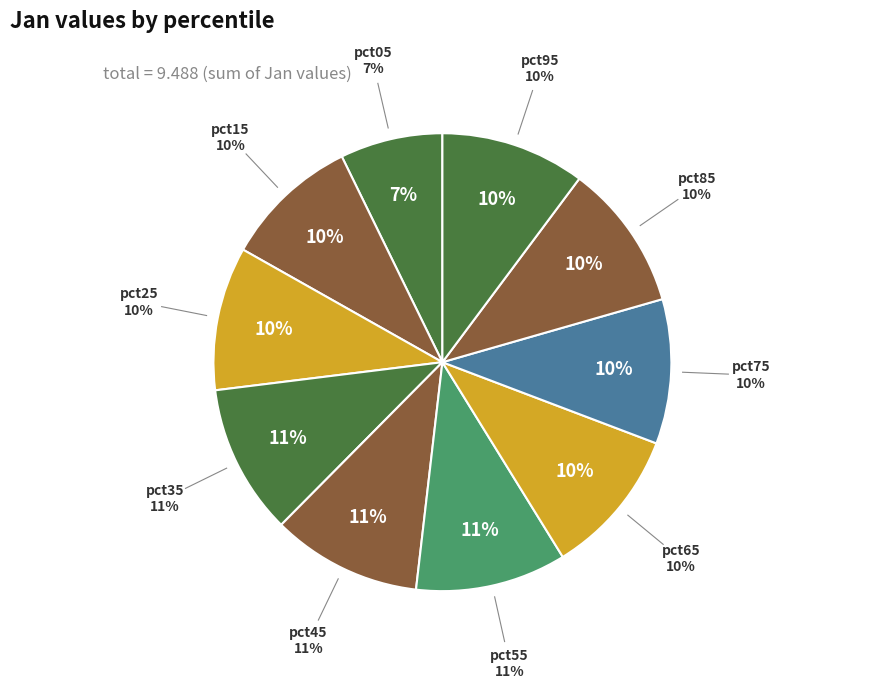

Which has a higher value, pct15 or pct05?

pct15